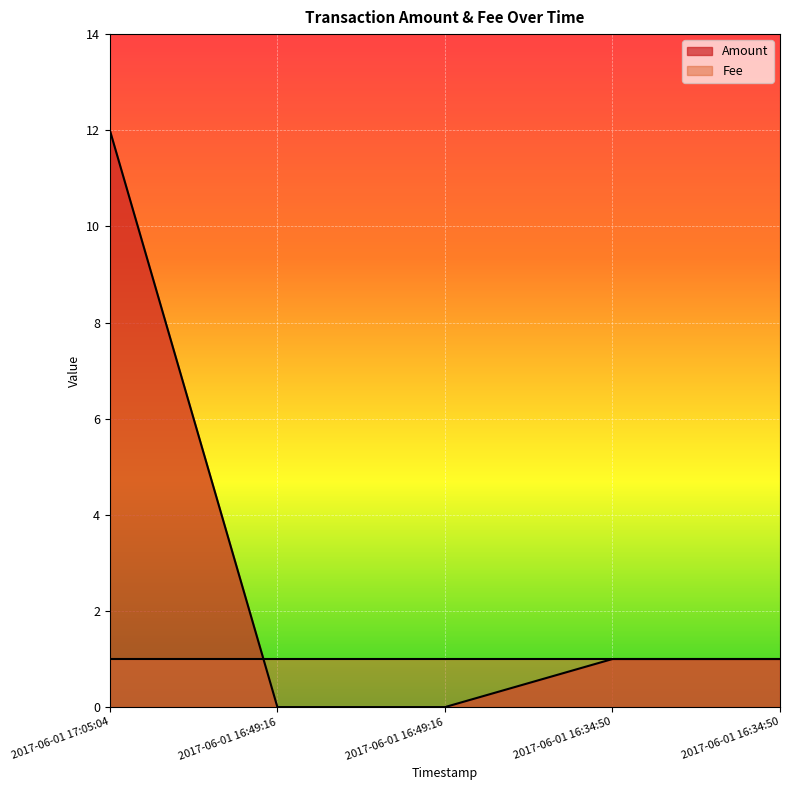

What is the sum of all values?

14